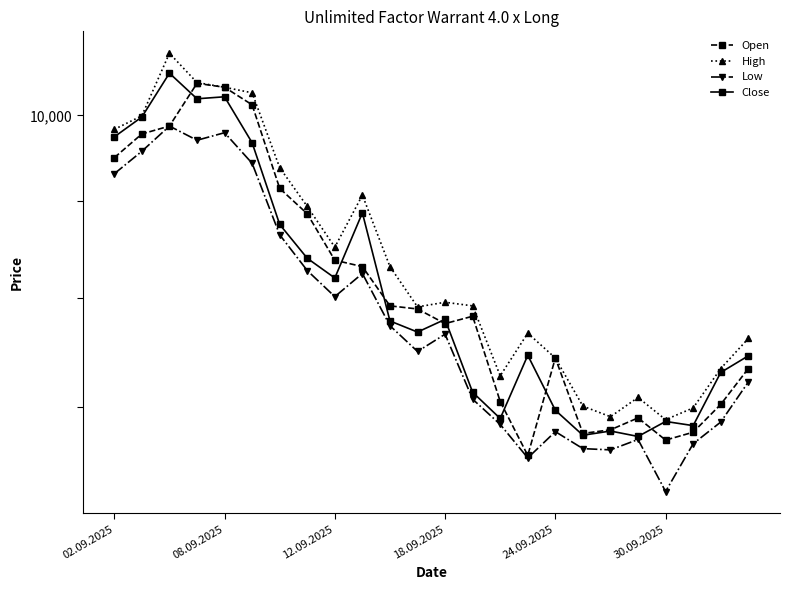

Reading left to right, transcribe all the data shown in this chart.

Open: 9495	9775	9870	10400	10350	10130	9145	8865	8375	8310	7920	7890	7750	7820	7045	6595	7430	6775	6805	6905	6720	6785	7020	7335
High: 9830	9995	10790	10410	10350	10280	9380	8945	8510	9070	8310	7910	7955	7920	7270	7660	7430	7005	6915	7080	6890	6990	7335	7610
Low: 9310	9570	9870	9700	9790	9430	8640	8270	8010	8240	7730	7490	7650	7065	6850	6575	6790	6650	6640	6725	6310	6690	6870	7215
Close: 9740	9980	10530	10205	10230	9670	8750	8395	8195	8875	7775	7670	7790	7125	6900	7455	6970	6760	6795	6750	6875	6840	7300	7450